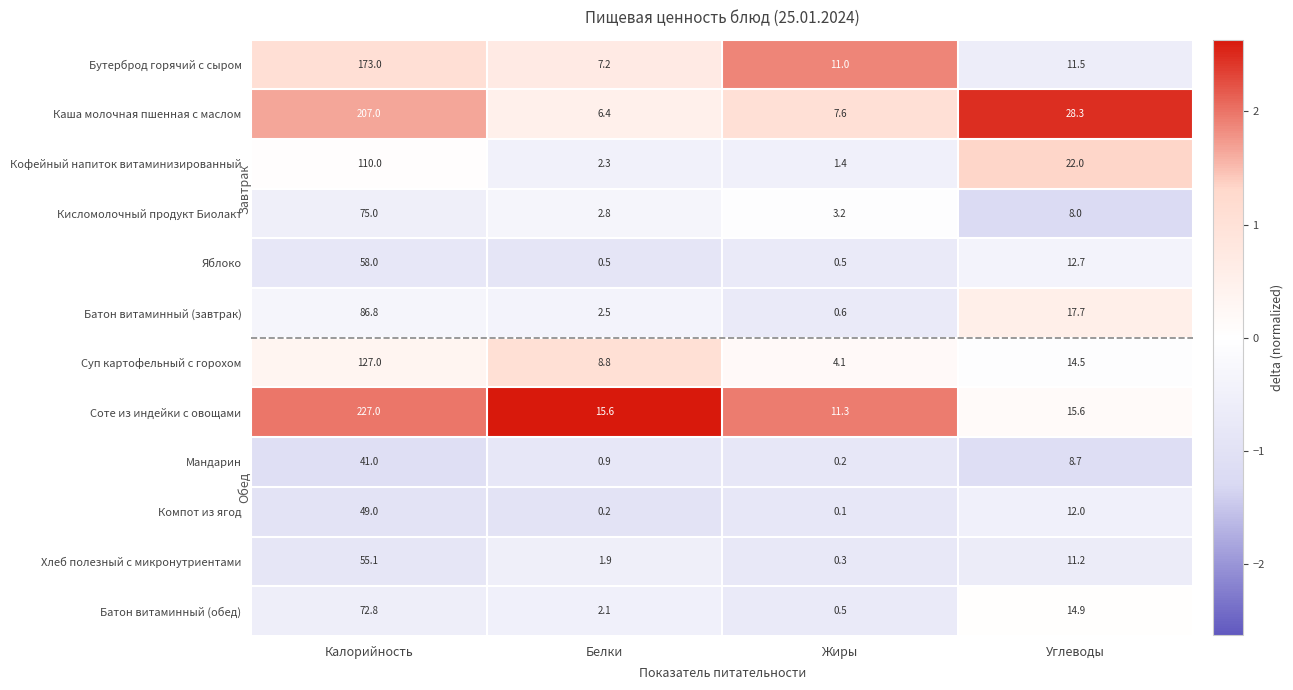

The value of Яблоко at Калорийность is 23.4. True or false?

False